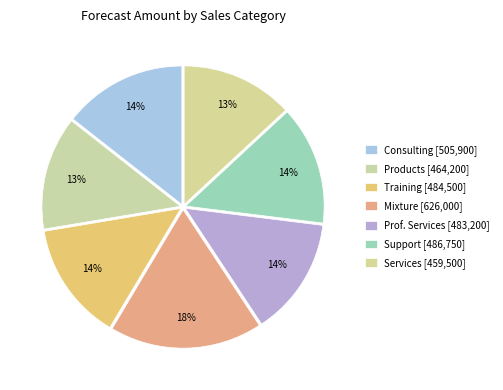

Count the number of slices in the pie.

7